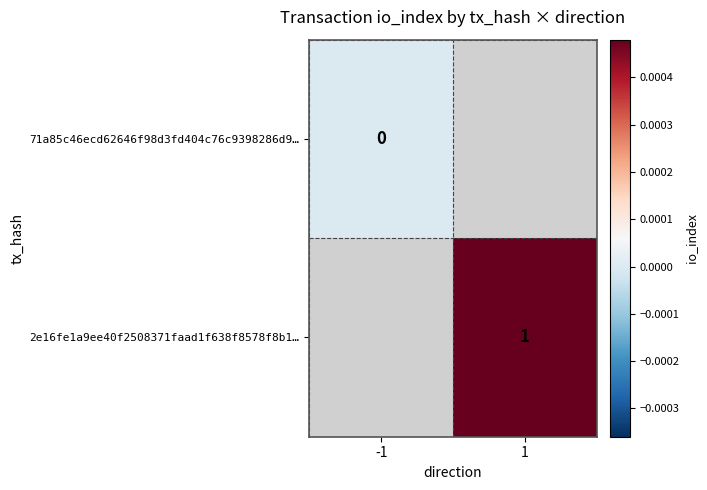

At how many categories does at least one series exceed 0?

1